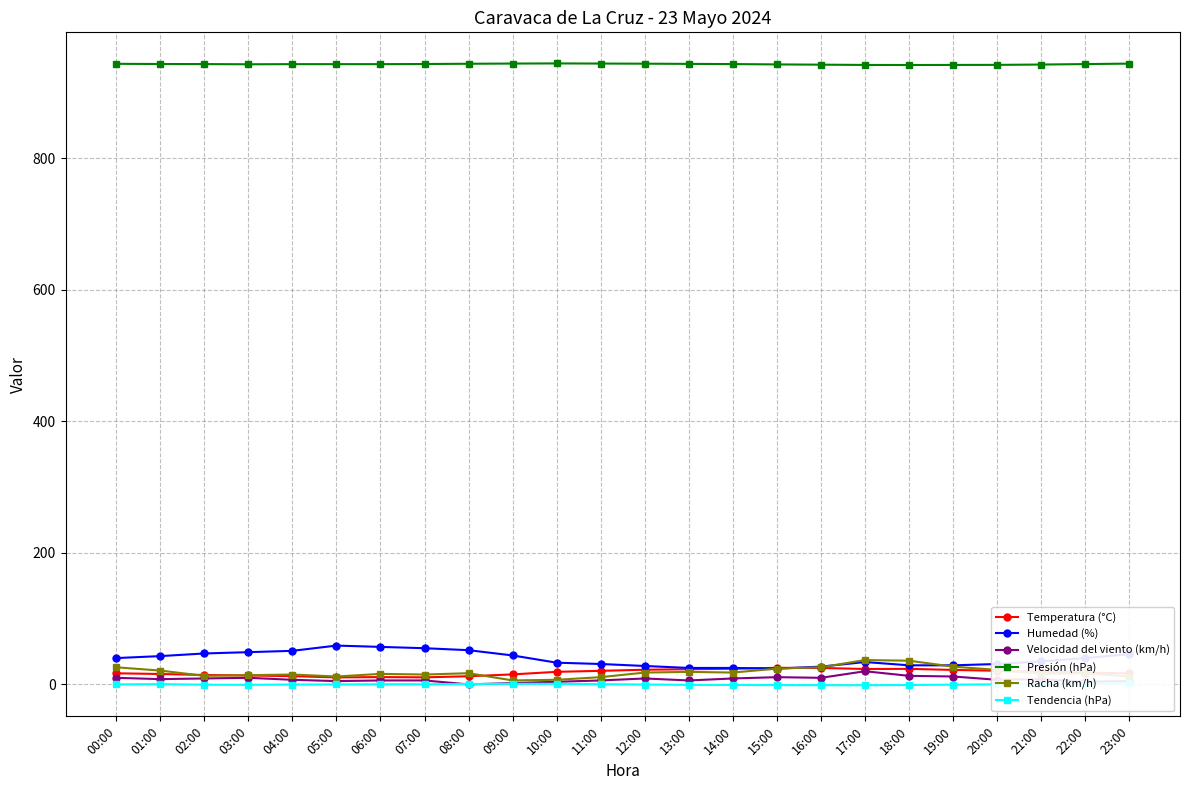

What is the approximate value of Presión (hPa) at 02:00?

942.8